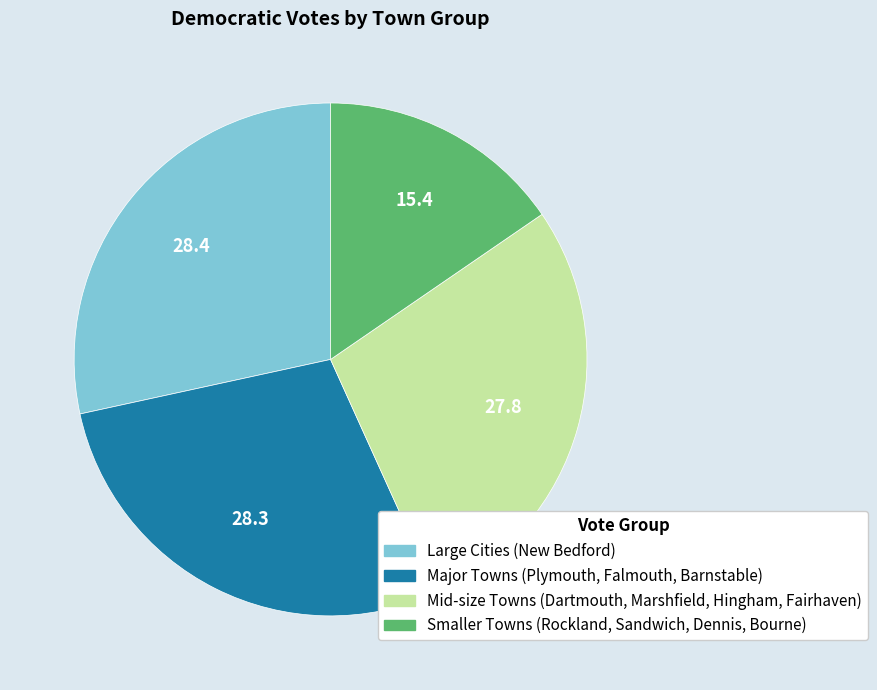

Is there a majority slice in this chart?

No